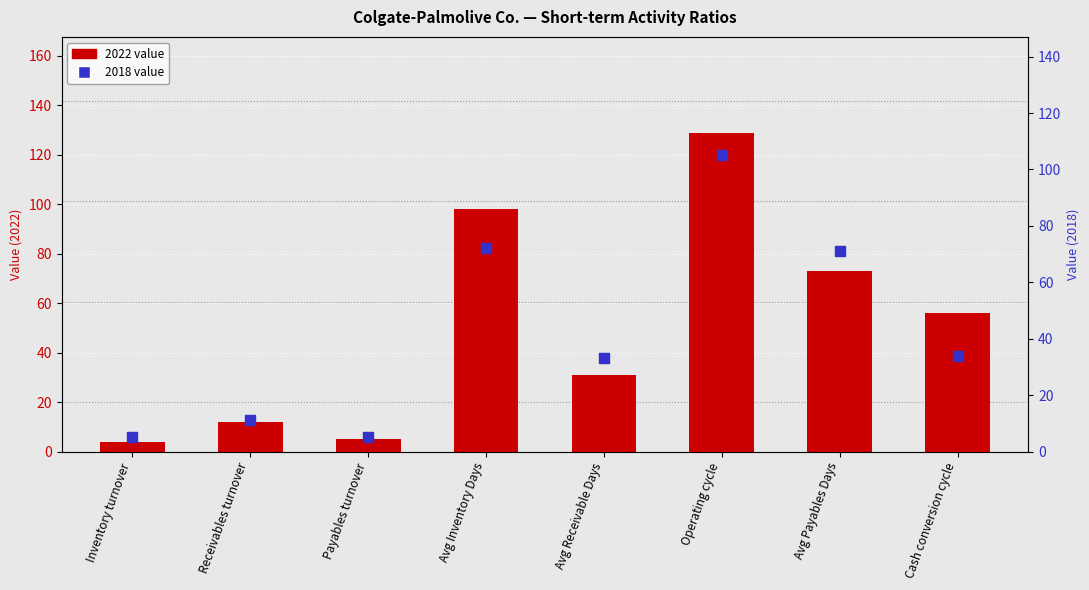

What are all the series names shown in the legend?

2022 value, 2018 value